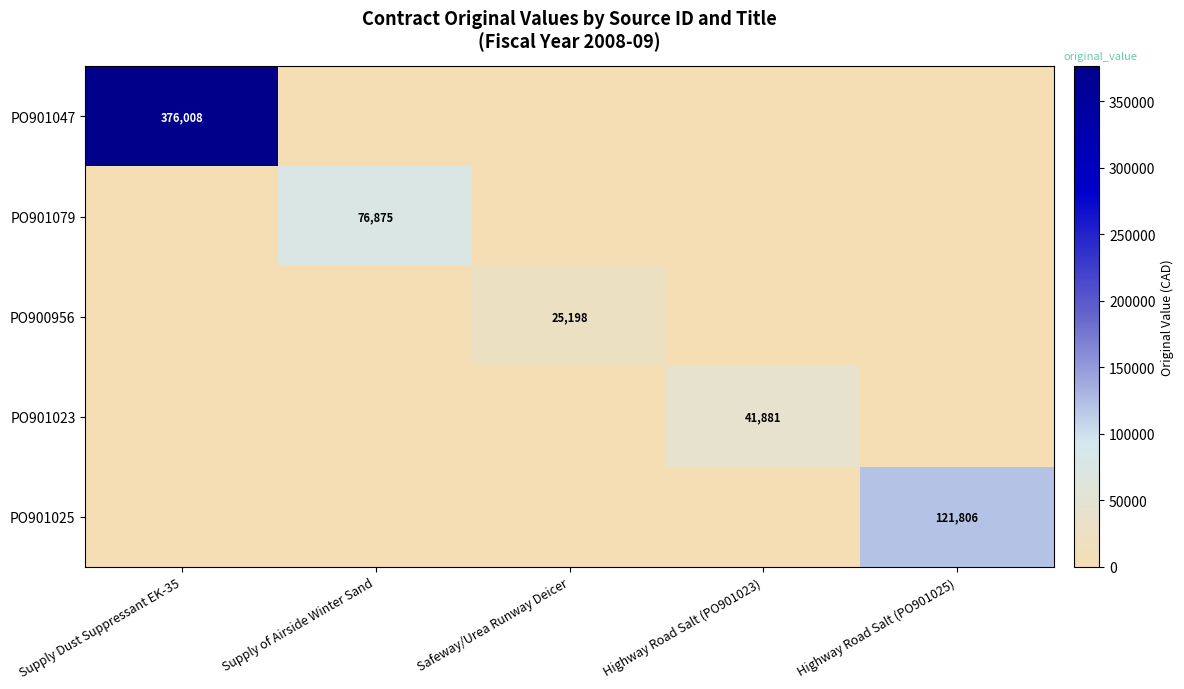

The PO901047 series shows 502598 at Supply Dust Suppressant EK-35. True or false?

False